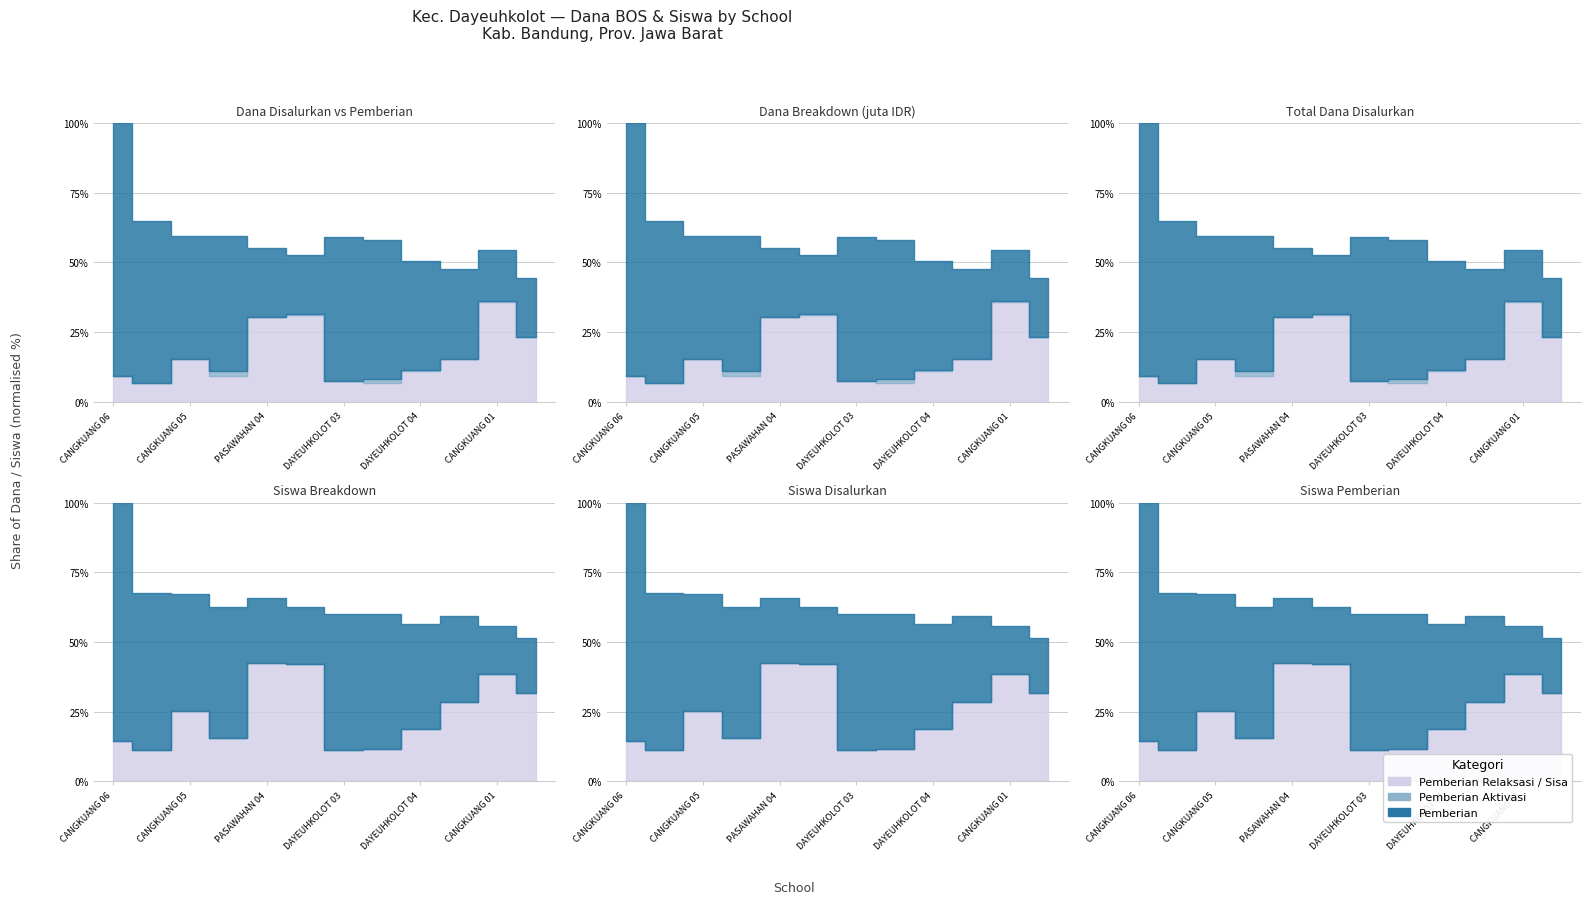

True or false: Pemberian Aktivasi and Pemberian cross at least once.

False